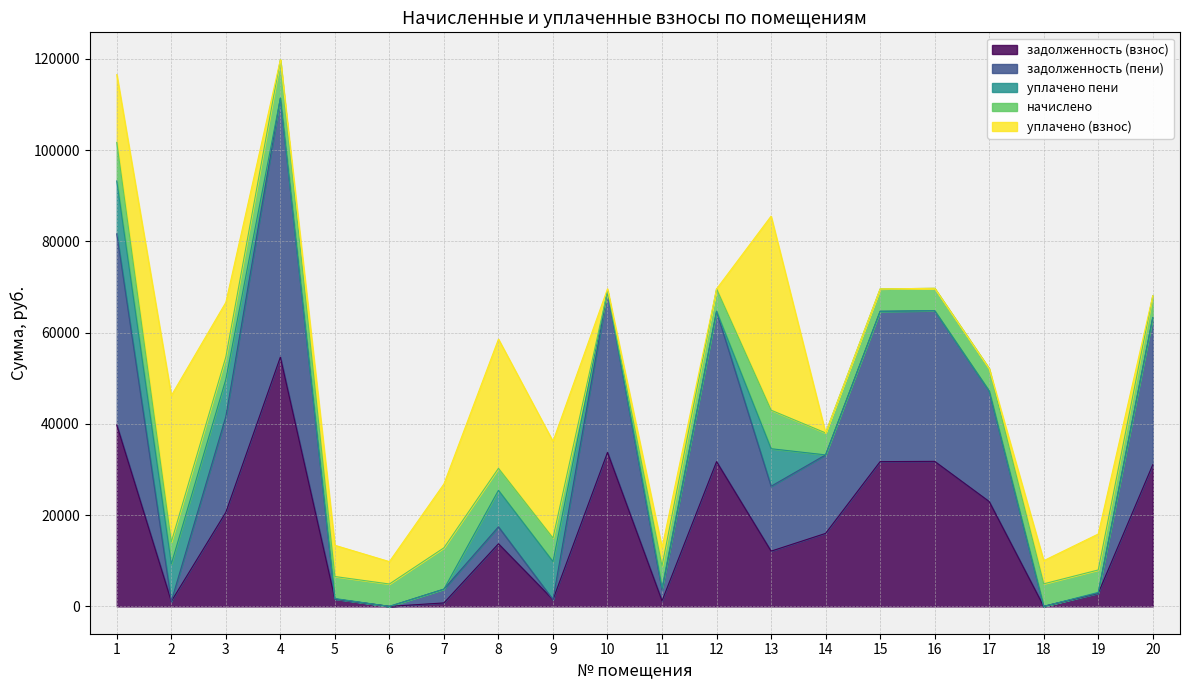

What are all the series names shown in the legend?

задолженность (взнос), задолженность (пени), уплачено пени, начислено, уплачено (взнос)